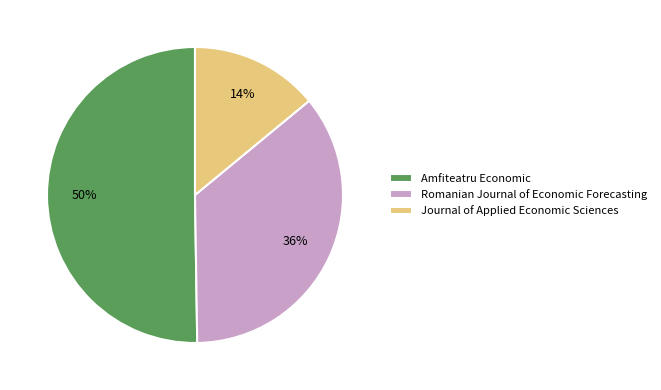

Do Romanian Journal of Economic Forecasting and Amfiteatru Economic together represent more than half of the pie?

Yes